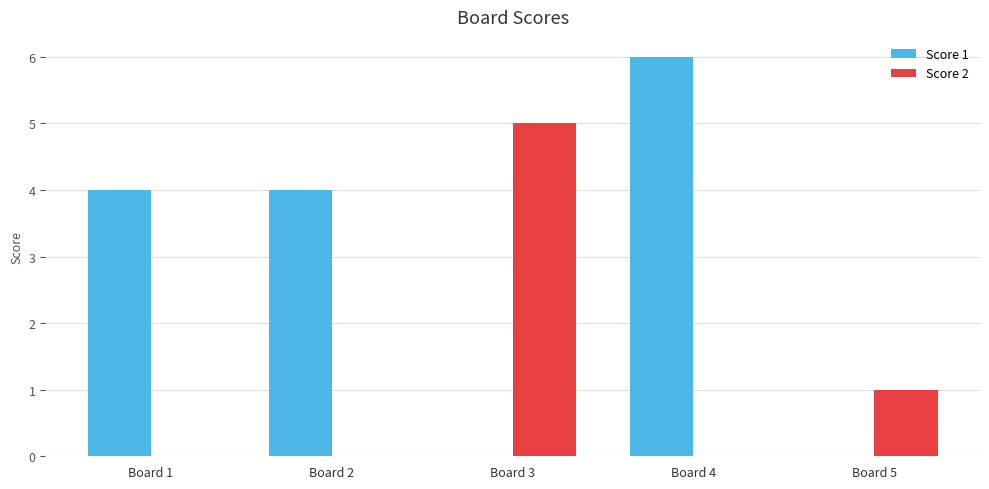

The Score 1 series shows 0 at Board 5. True or false?

True